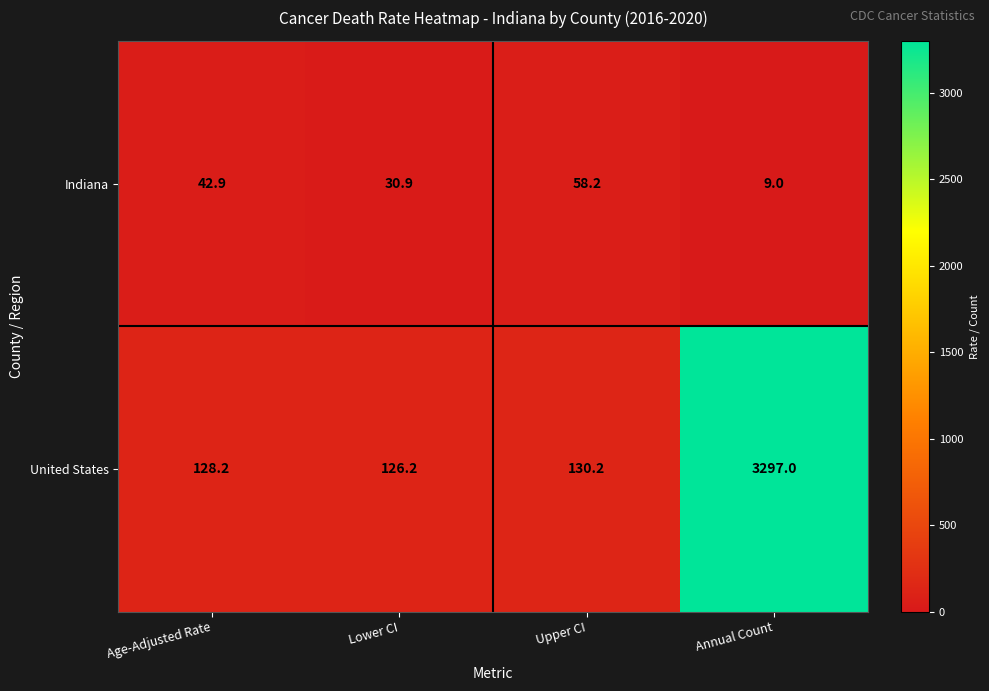

What is the spread (max minus min) of values at Upper CI?

72.0